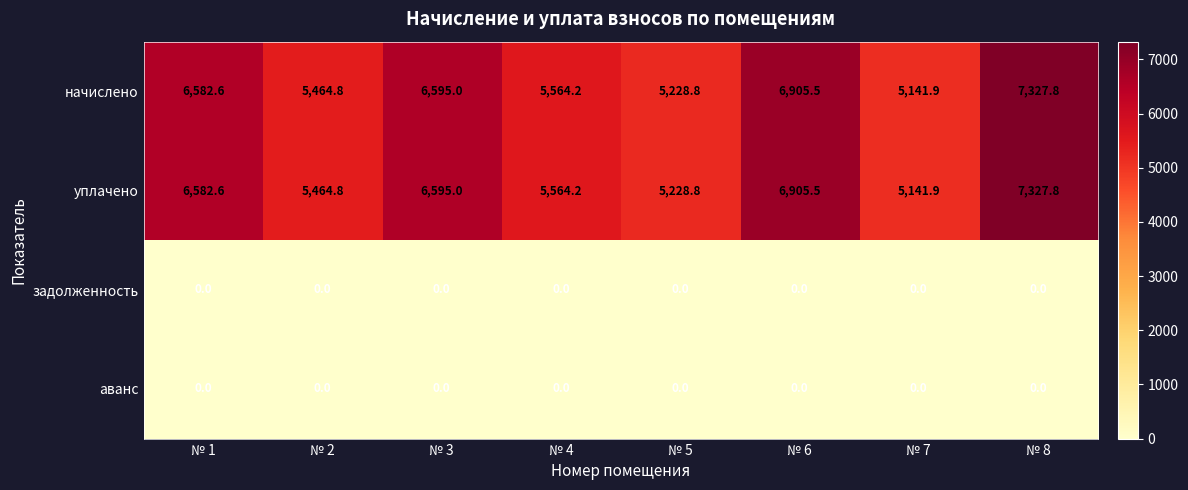

How many data points does each series have?

8